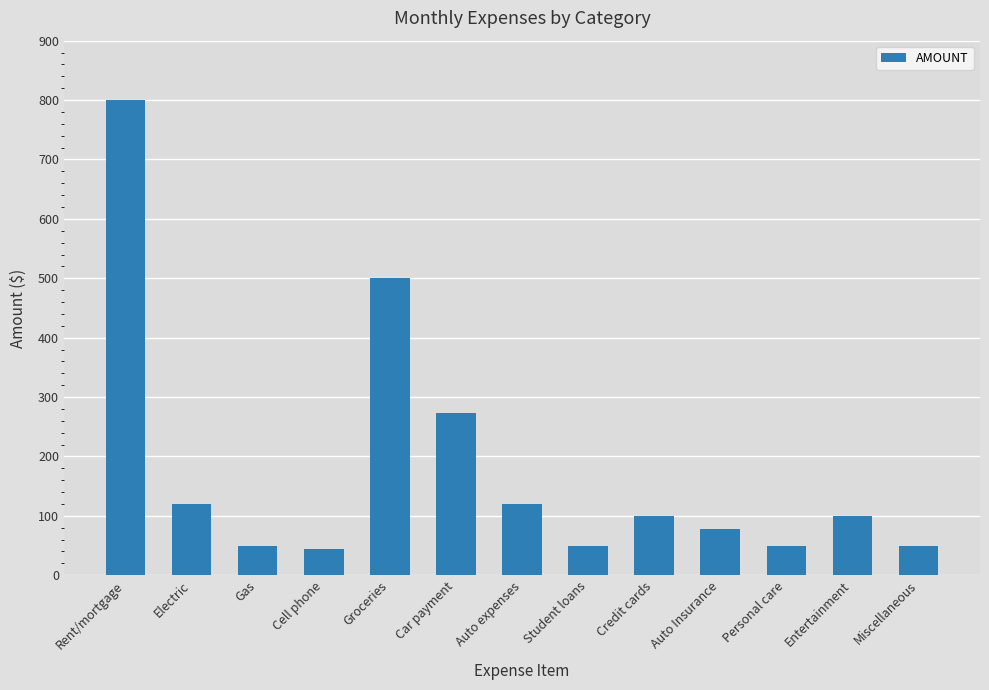

The chart shows a value of 500 at Groceries. True or false?

True